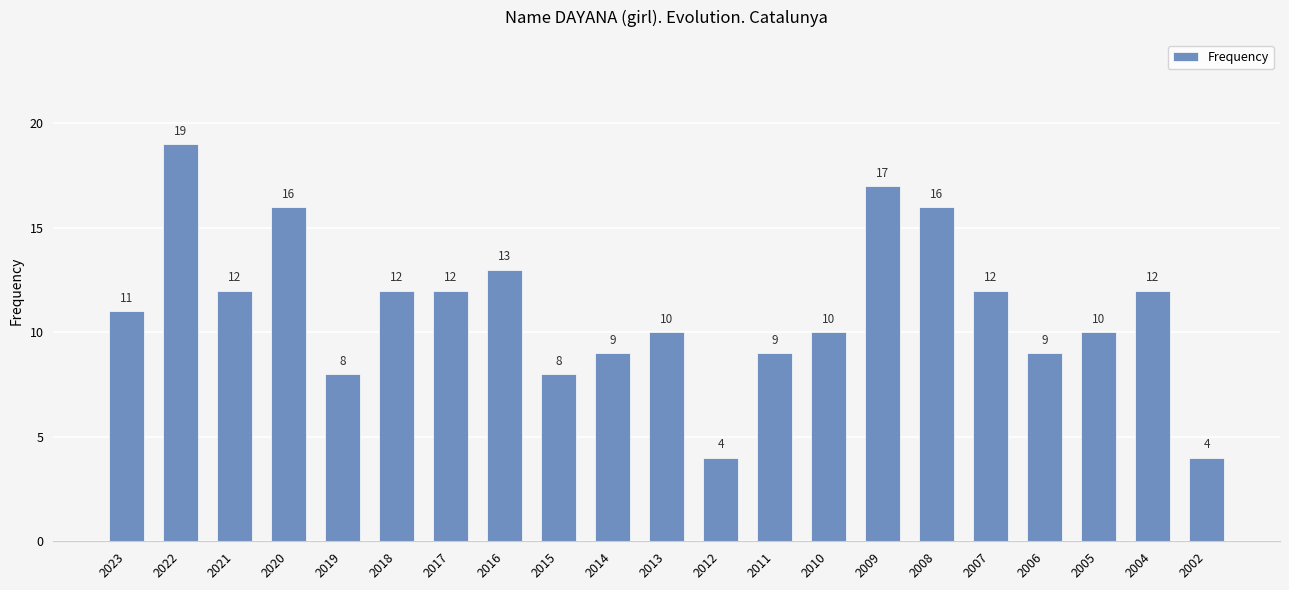

The chart shows a value of 16 at 2008. True or false?

True